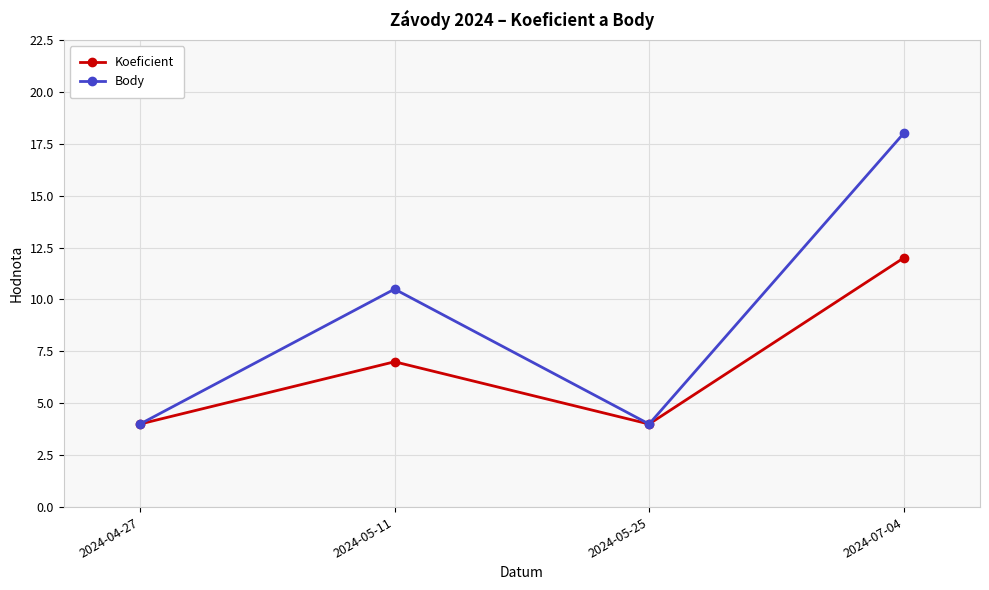

List the series in order of their peak value, lowest first.

Koeficient, Body